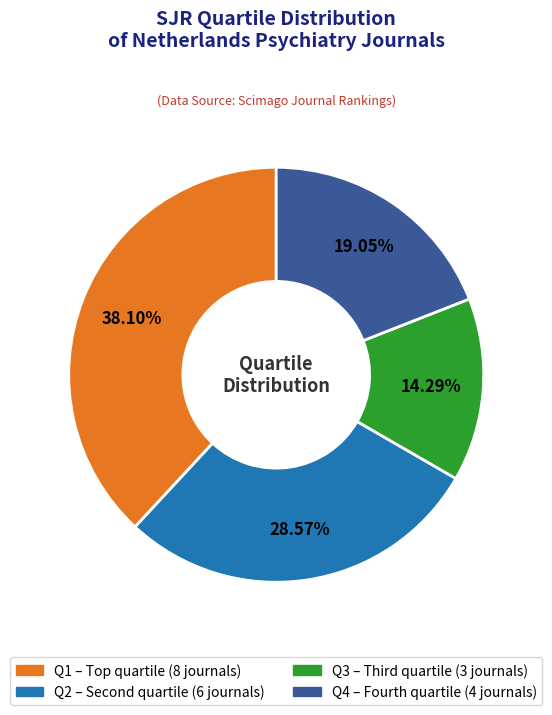

How many segments does this pie chart have?

4